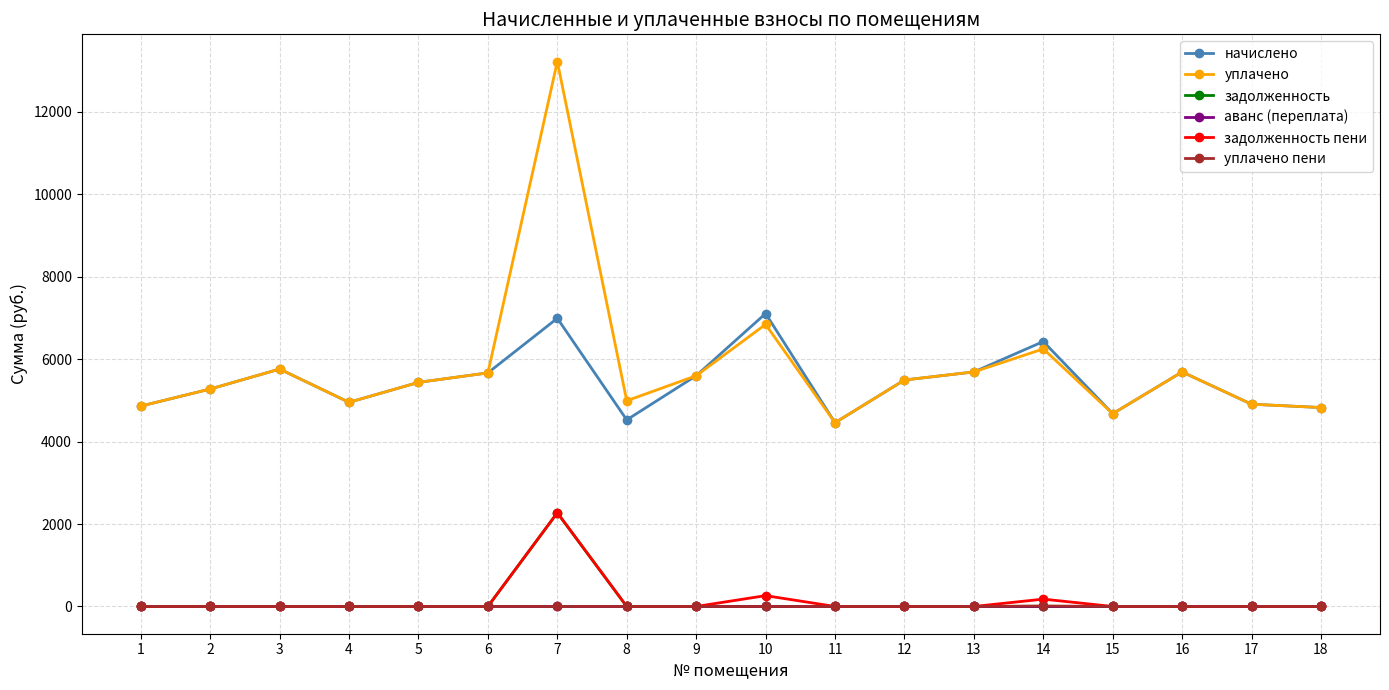

At which label is уплачено closest to 8839?

10